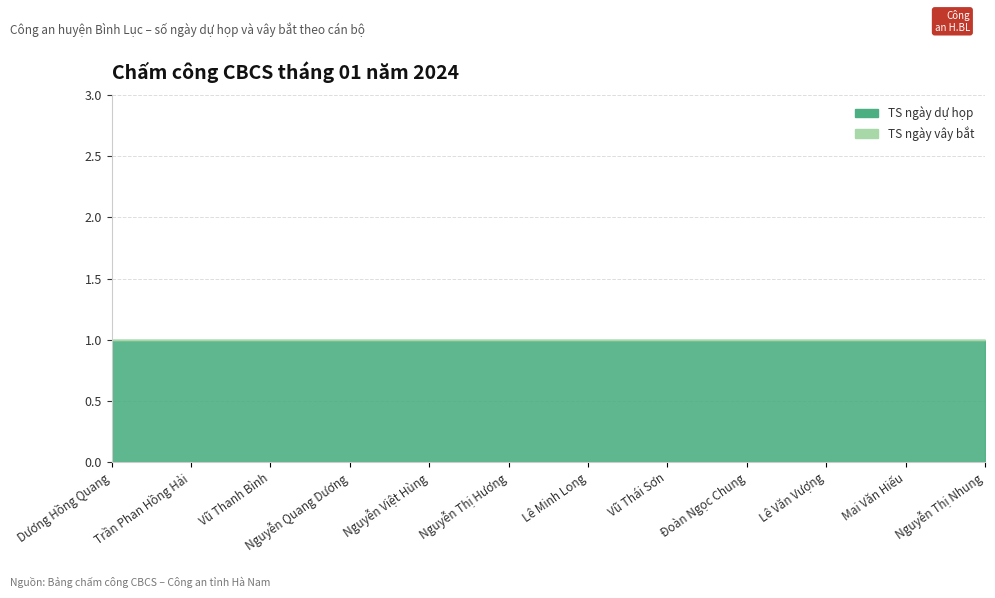

What is the value of the TS ngày dự họp point at the 3rd from the left?

1